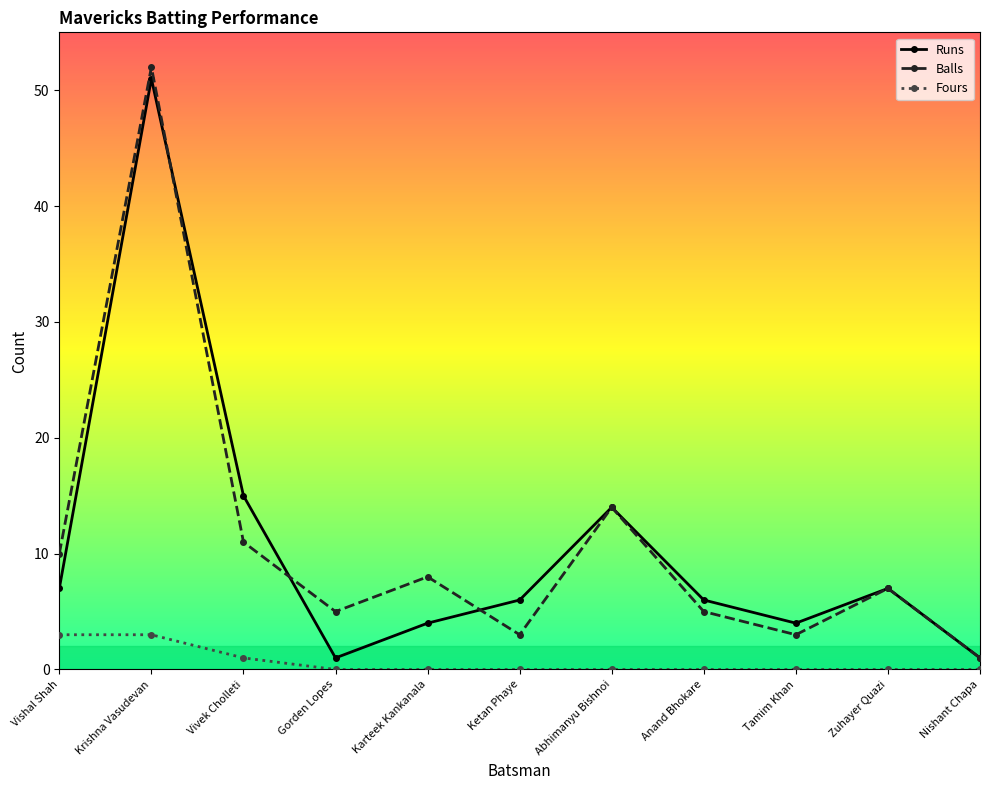

True or false: Balls and Fours intersect in this chart.

False